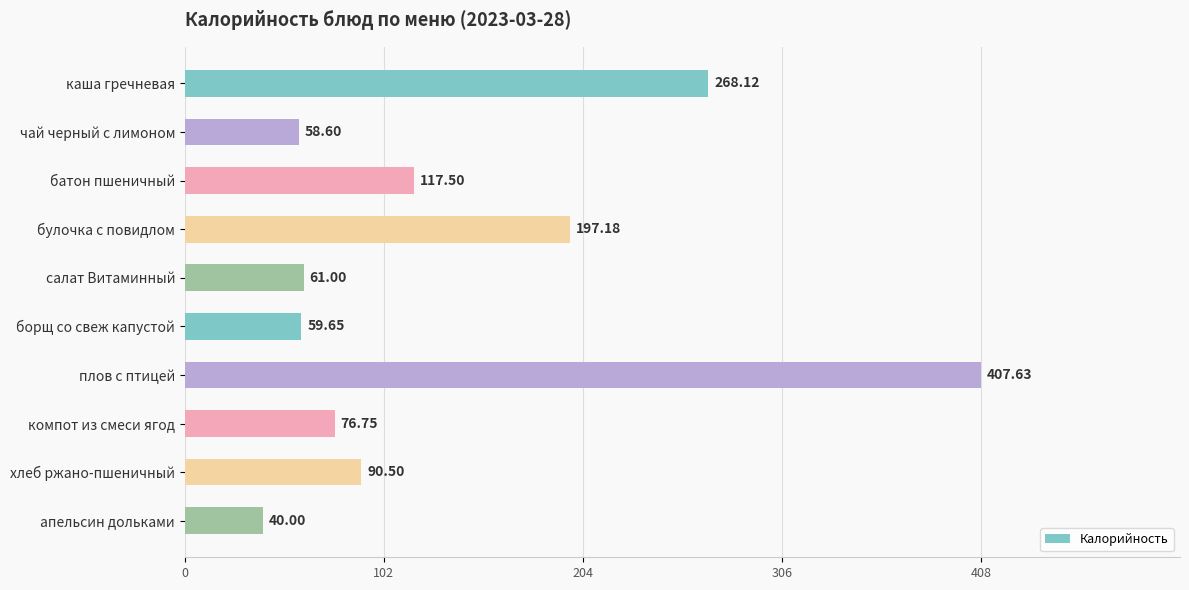

Which label corresponds to the largest value in the chart?

плов с птицей